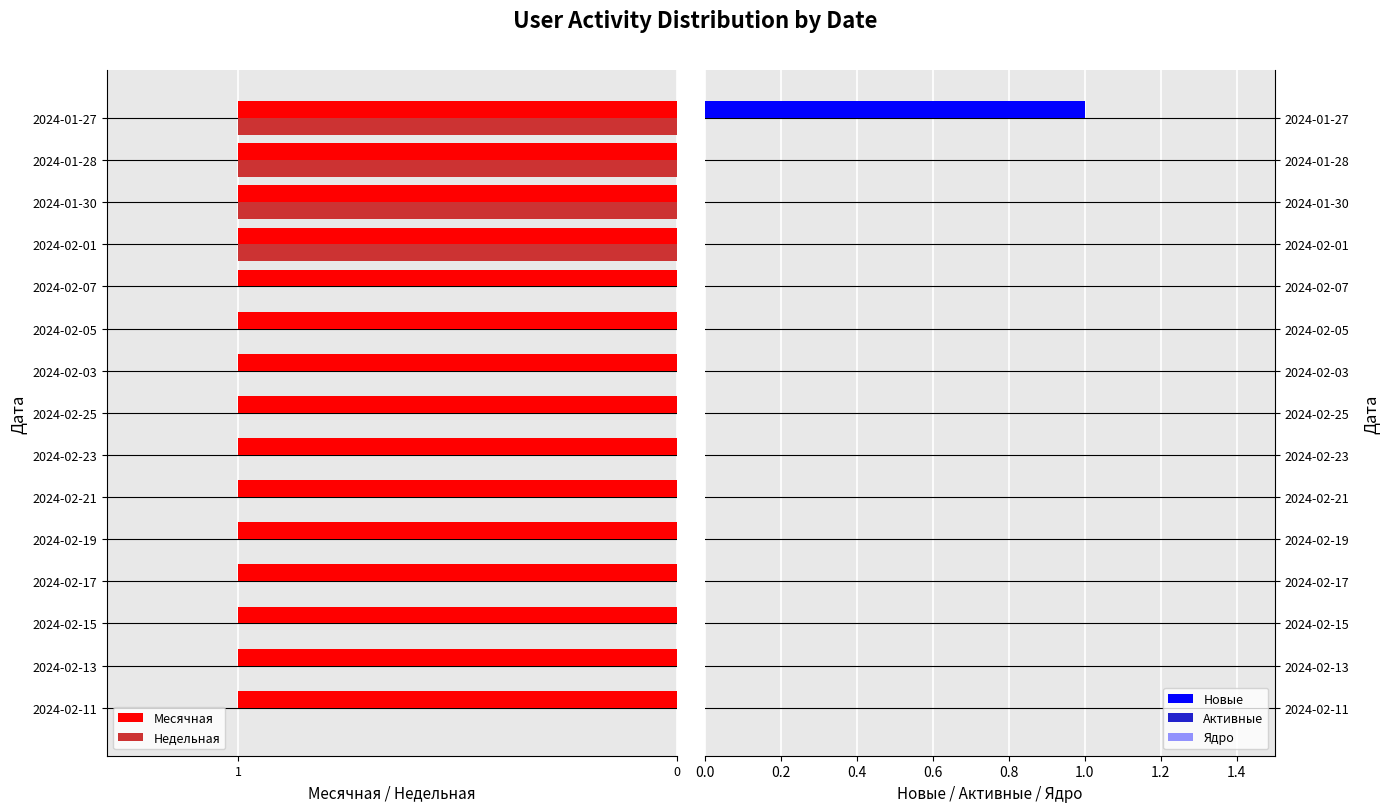

The Новые series shows 0 at 2024-02-23. True or false?

True